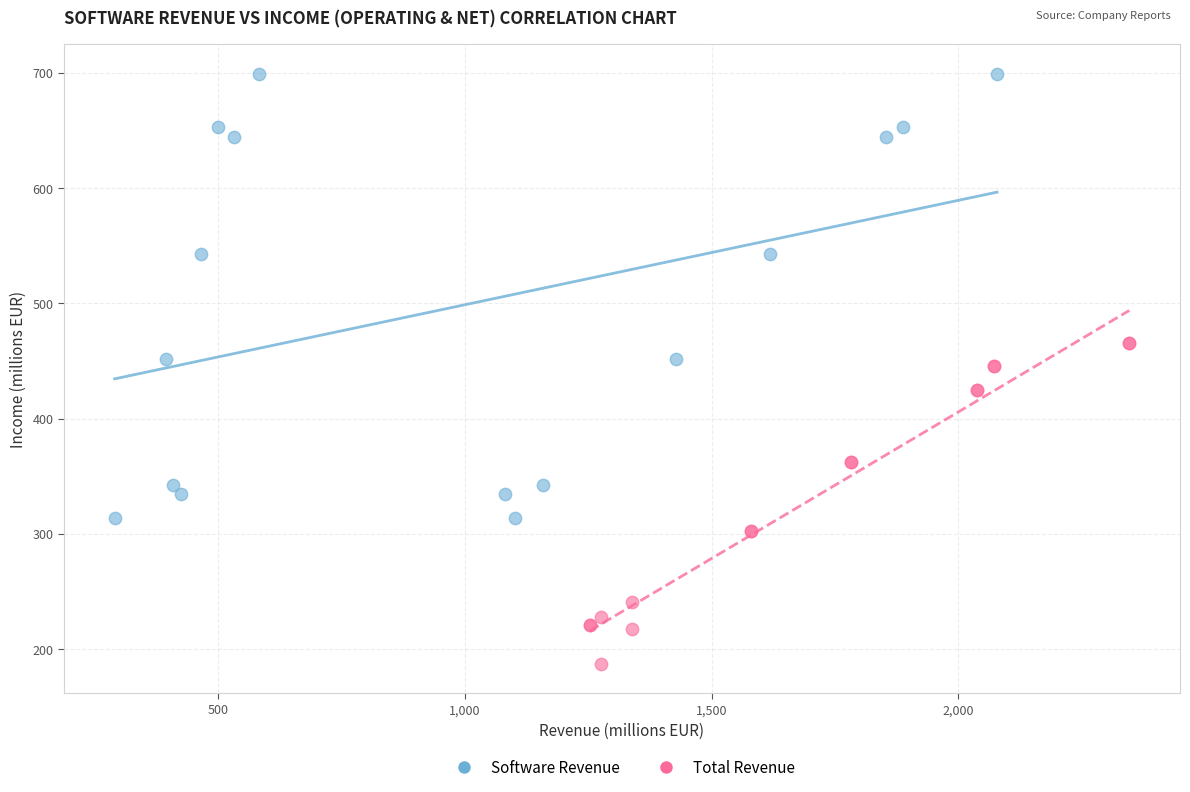

Which series reaches the minimum Y coordinate?

Total Revenue